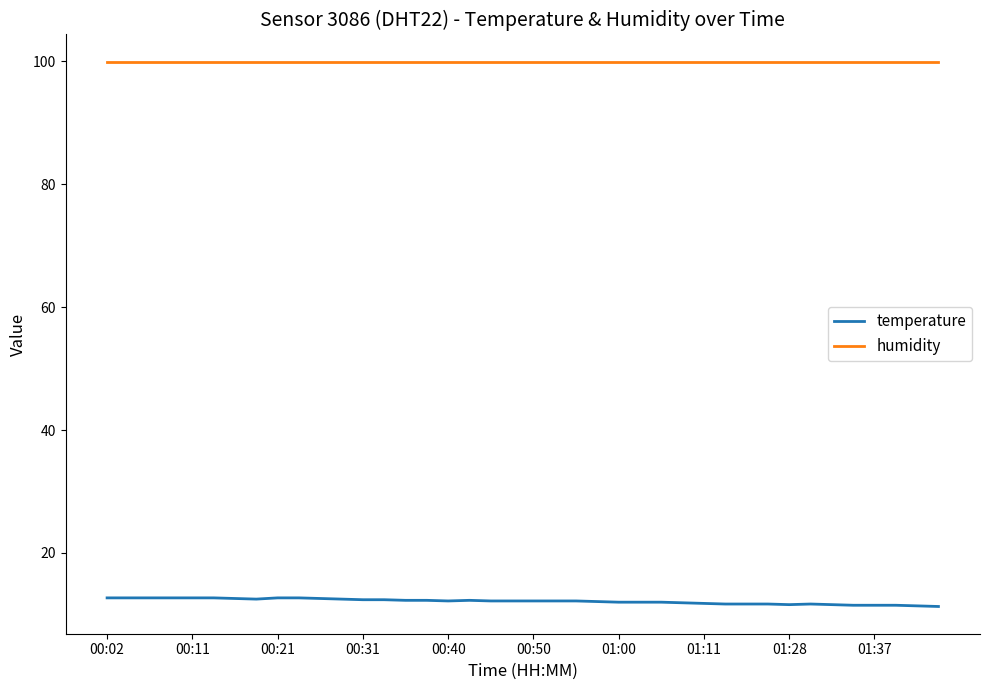

True or false: temperature and humidity cross at least once.

False